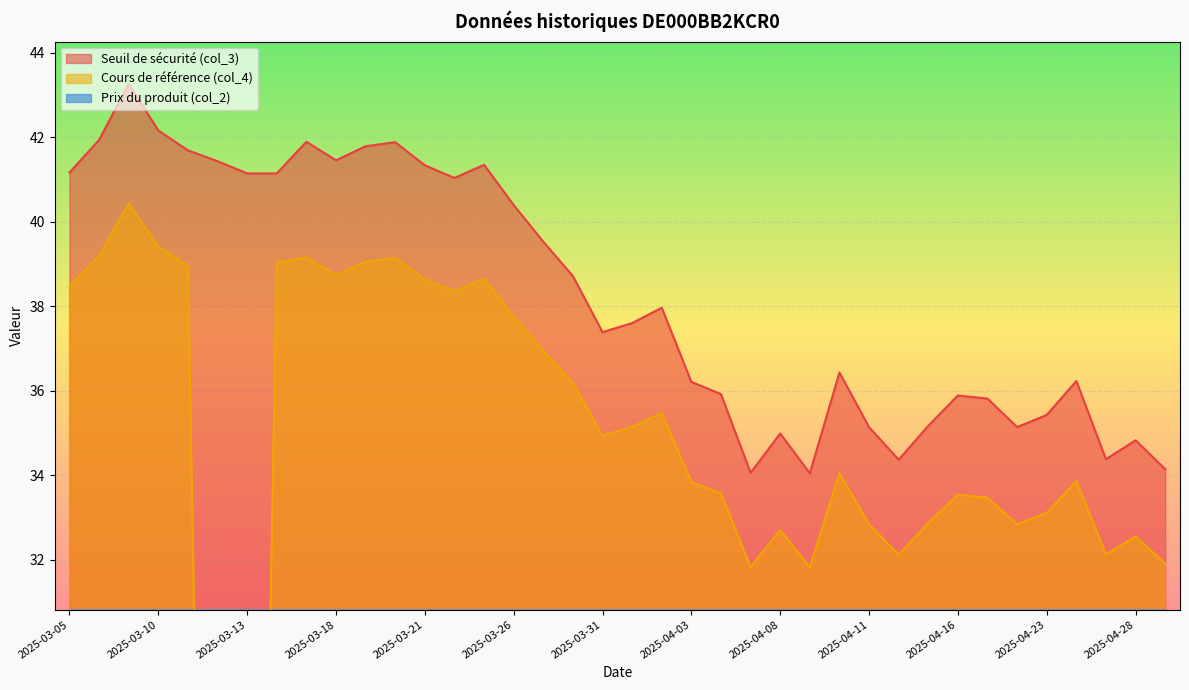

At which label is Cours de référence (col_4) closest to 20?

2025-04-08